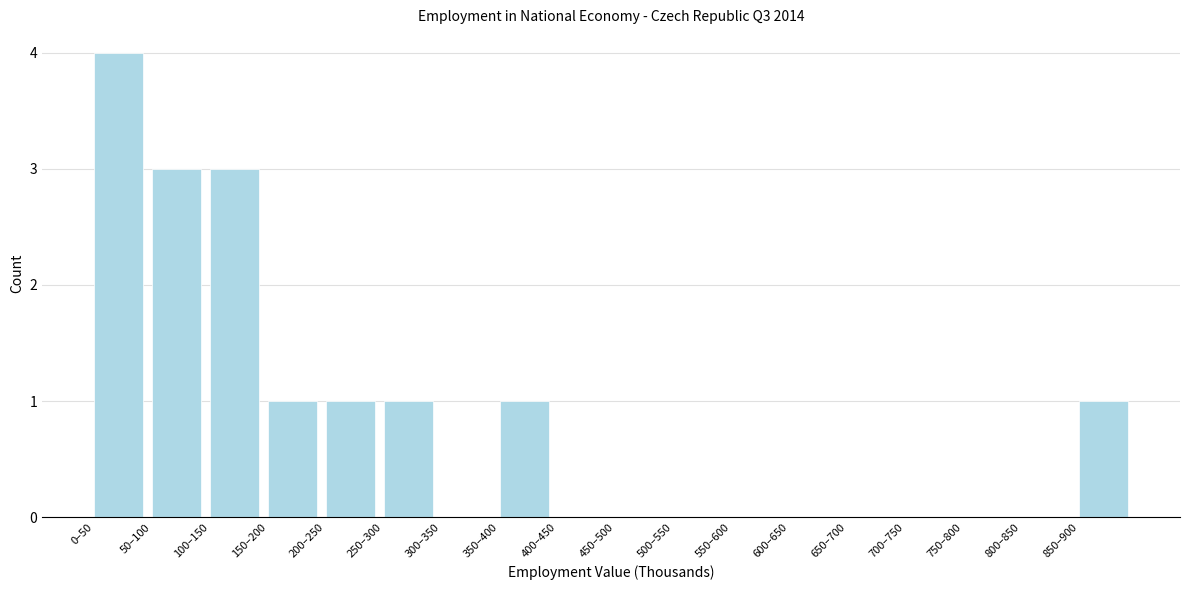

Reading right to left, what are all the values shown in this chart?

850–900=1	800–850=0	750–800=0	700–750=0	650–700=0	600–650=0	550–600=0	500–550=0	450–500=0	400–450=0	350–400=1	300–350=0	250–300=1	200–250=1	150–200=1	100–150=3	50–100=3	0–50=4